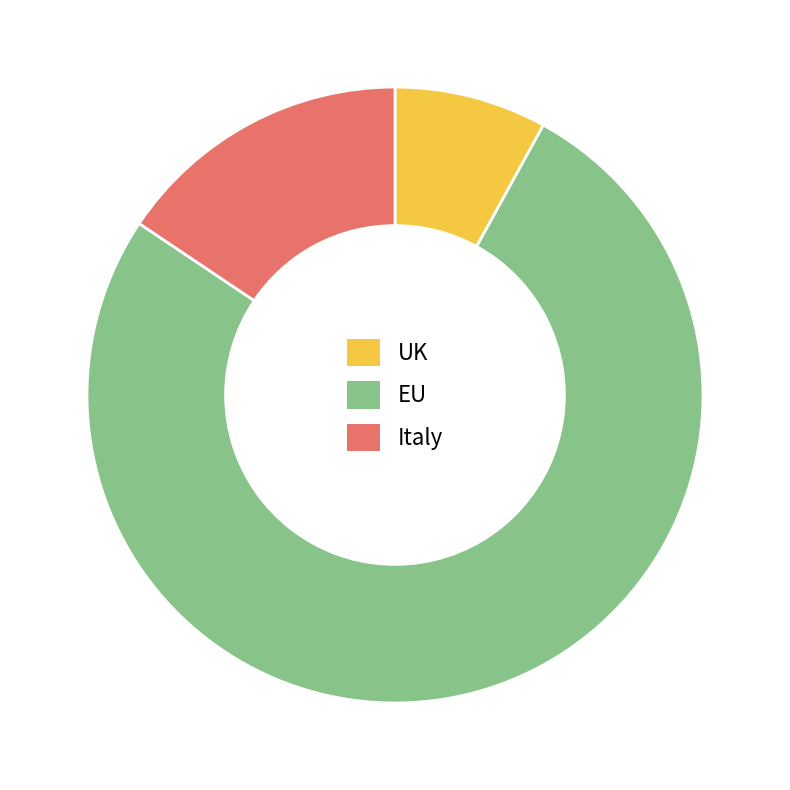

Between Italy and EU, which is larger?

EU